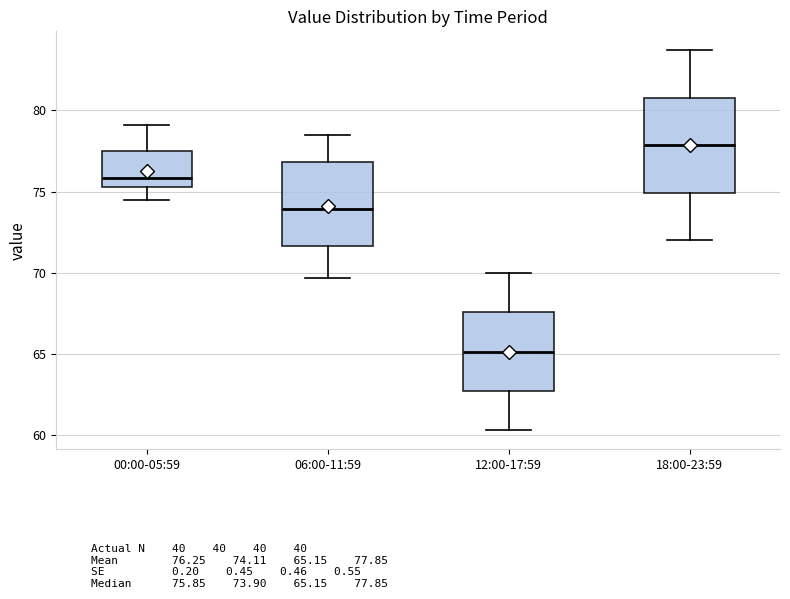

Which box's median line is the highest?

18:00-23:59